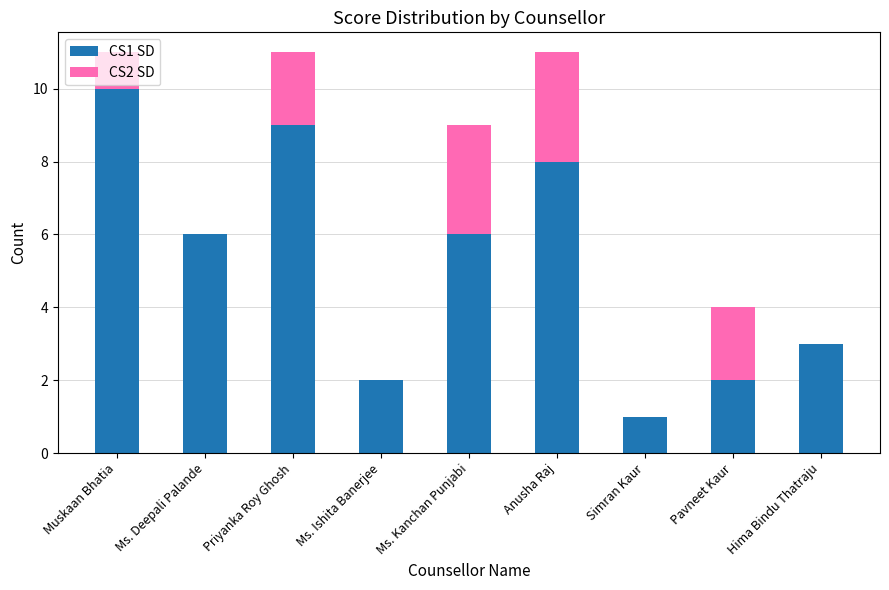

Does the chart contain stacked bars?

Yes